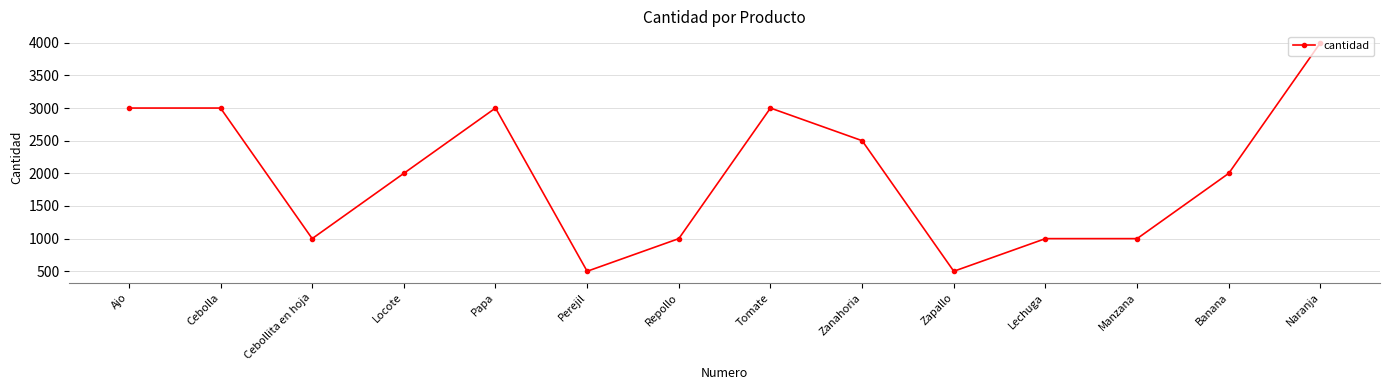

Which label corresponds to the largest value in the chart?

Naranja